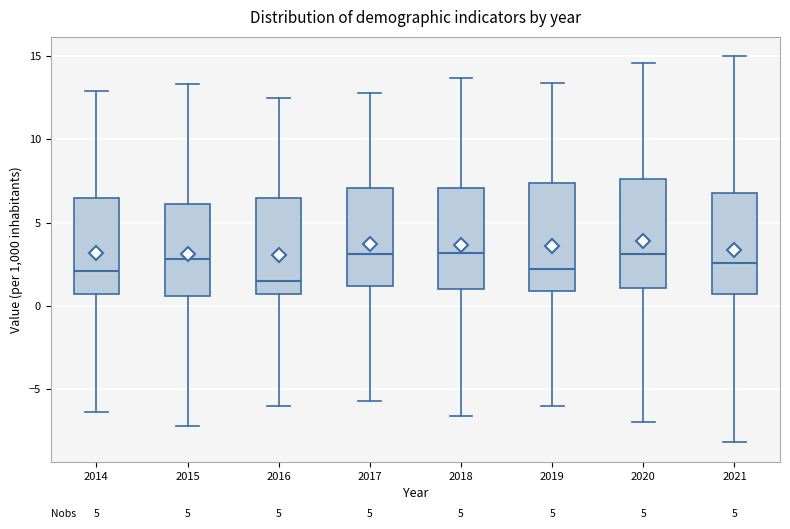

Reading left to right, read every box against the y-axis: the position of its median line, the range the box covers, and the ends of its whiskers. The values are not printed on the chart, so give them approximately, as read against the axis.

2014: median 2.0, box 0.5 to 6.5, whiskers -6.5 to 13.0
2015: median 3.0, box 0.5 to 6.0, whiskers -7.0 to 13.5
2016: median 1.5, box 0.5 to 6.5, whiskers -6.0 to 12.5
2017: median 3.0, box 1.0 to 7.0, whiskers -5.5 to 13.0
2018: median 3.0, box 1.0 to 7.0, whiskers -6.5 to 13.5
2019: median 2.0, box 1.0 to 7.5, whiskers -6.0 to 13.5
2020: median 3.0, box 1.0 to 7.5, whiskers -7.0 to 14.5
2021: median 2.5, box 0.5 to 7.0, whiskers -8.0 to 15.0